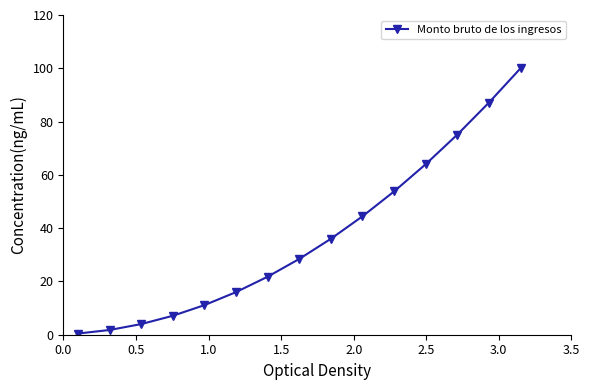

What is the difference between the maximum and minimum values?

99.6